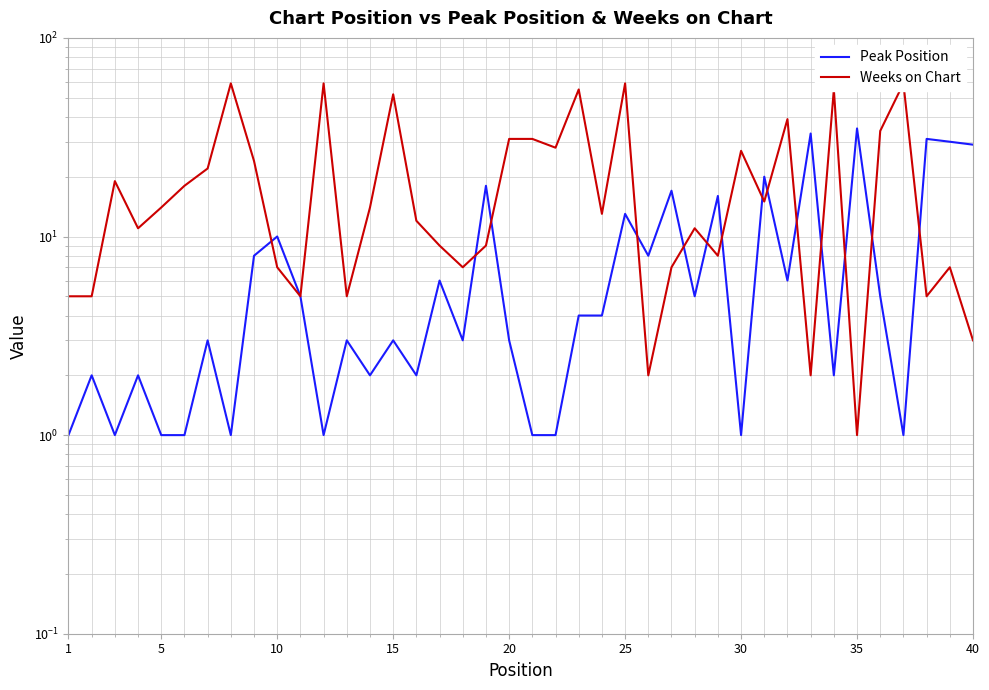

Does the chart display data point markers on the line(s)?

No